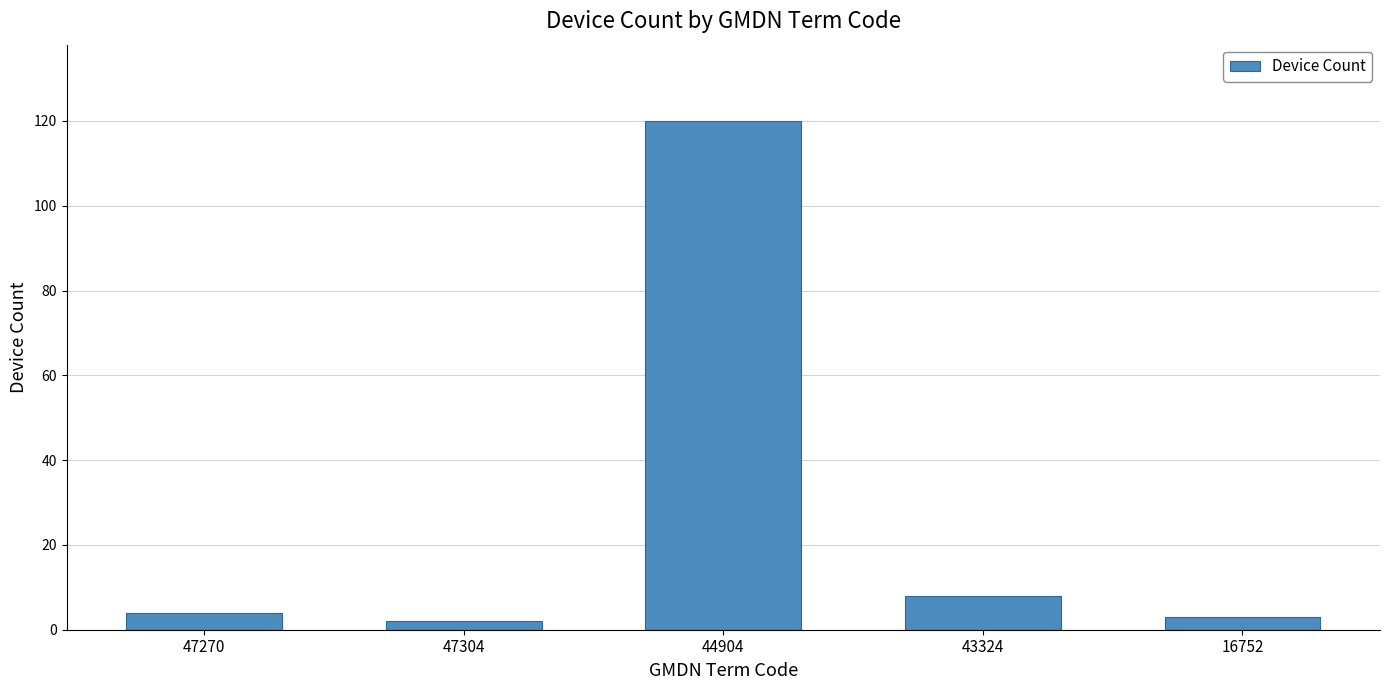

Where is the data nearest to the value 61?

43324